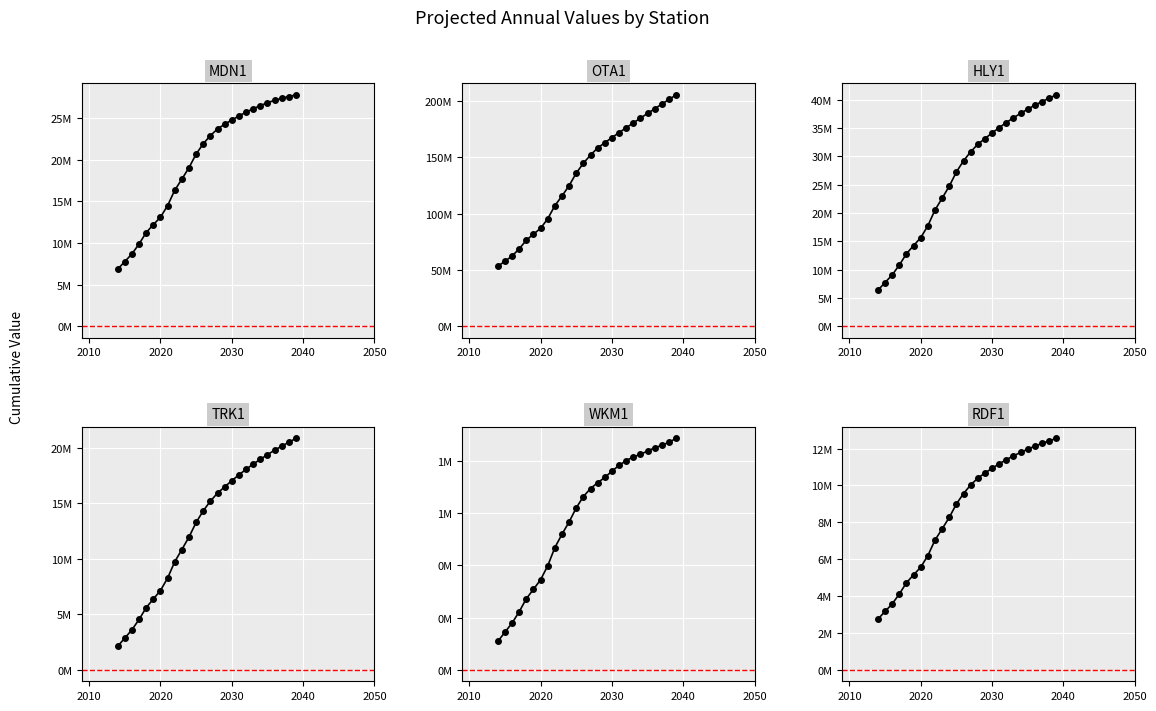

How many lines are shown in the chart?

6